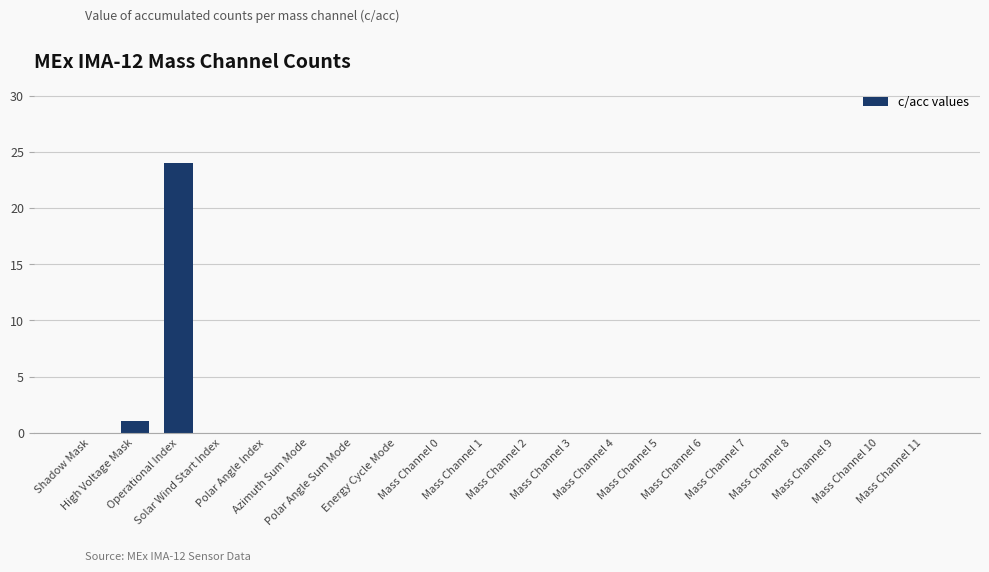

Reading left to right, what are all the values shown in this chart?

Shadow Mask=0	High Voltage Mask=1	Operational Index=24	Solar Wind Start Index=0	Polar Angle Index=0	Azimuth Sum Mode=0	Polar Angle Sum Mode=0	Energy Cycle Mode=0	Mass Channel 0=0	Mass Channel 1=0	Mass Channel 2=0	Mass Channel 3=0	Mass Channel 4=0	Mass Channel 5=0	Mass Channel 6=0	Mass Channel 7=0	Mass Channel 8=0	Mass Channel 9=0	Mass Channel 10=0	Mass Channel 11=0